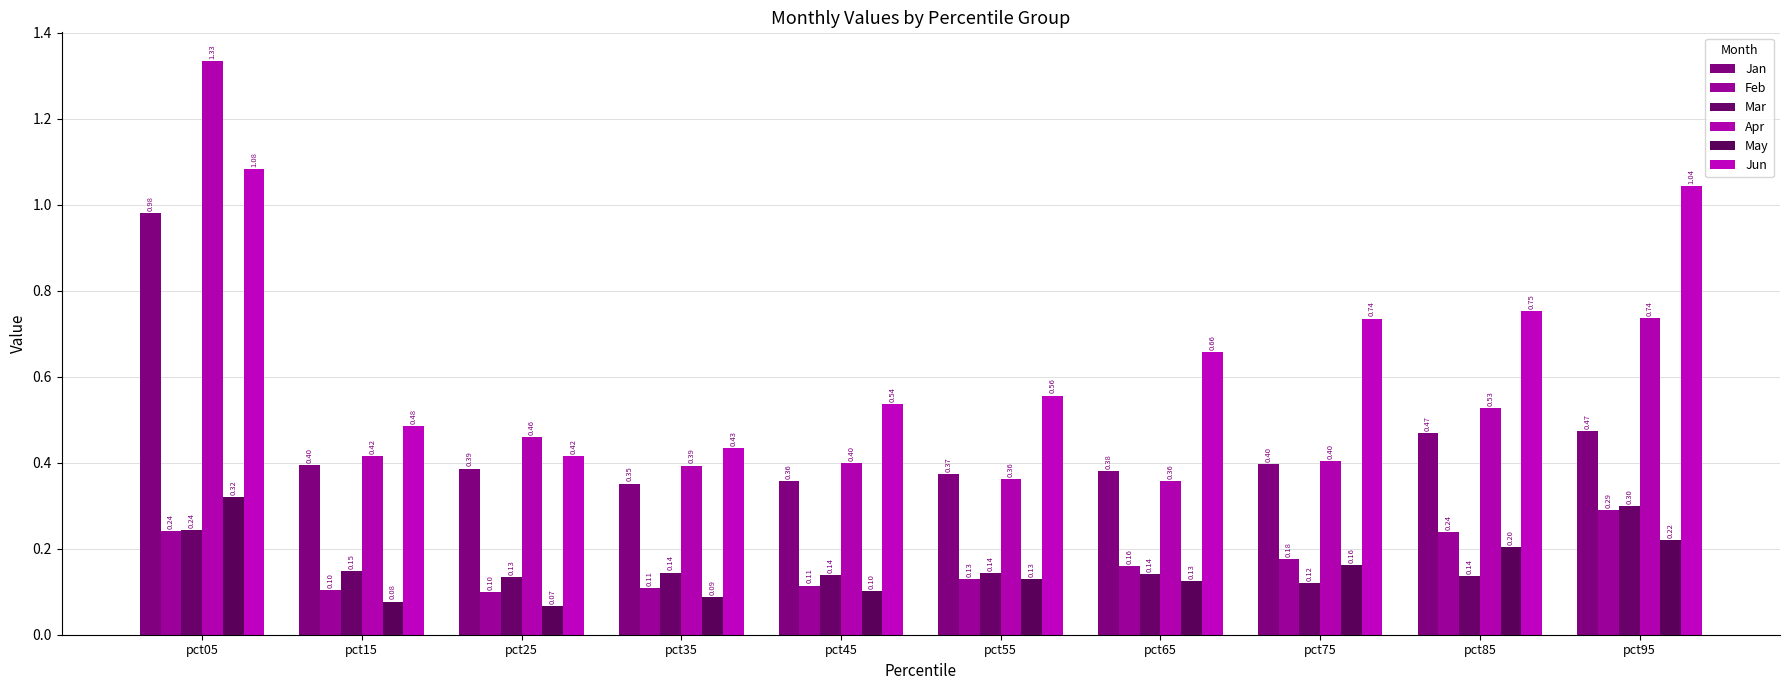

What value does the May series have at pct45?

0.1